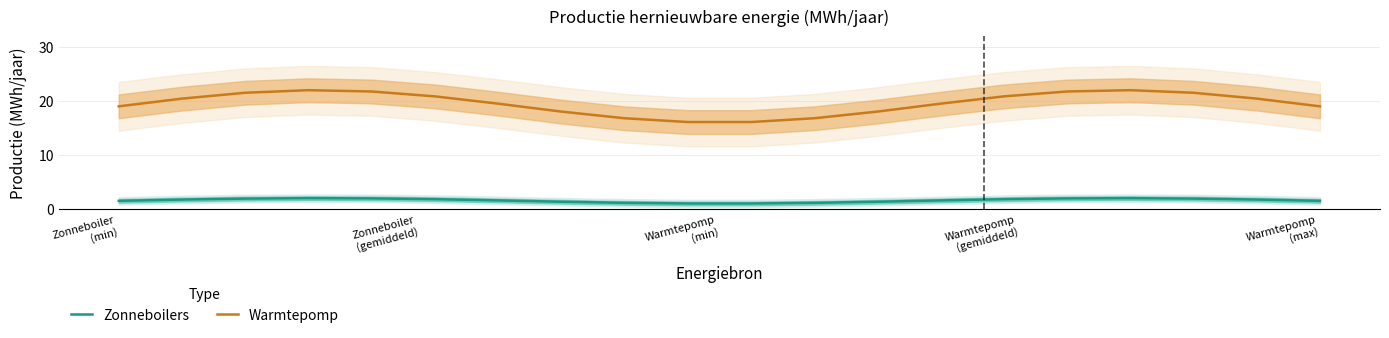

True or false: Warmtepomp and Zonneboilers cross at least once.

False